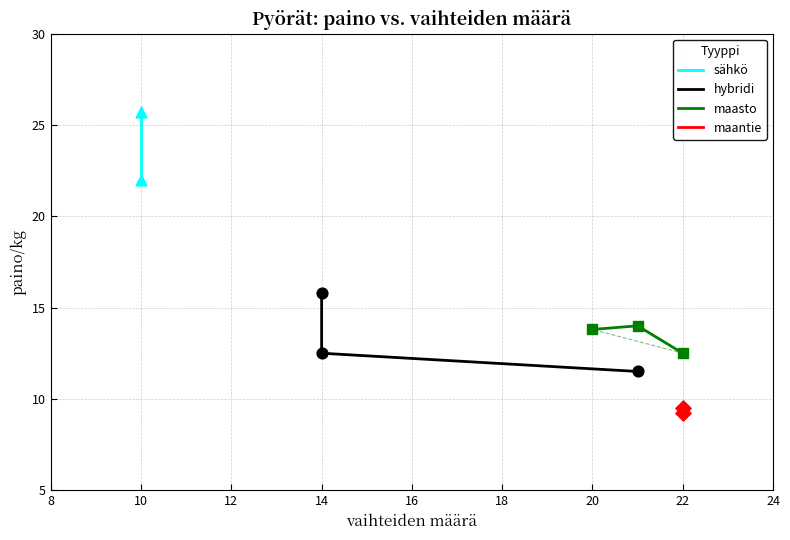

Where does the maasto series first go above 13?

20